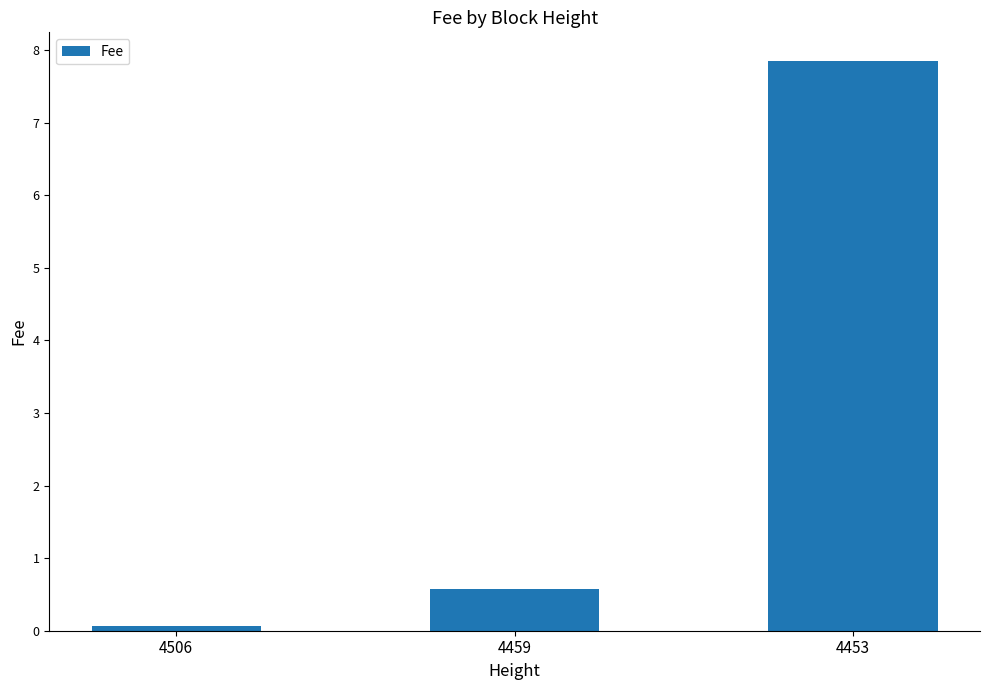

Between 4506 and 4453, which is larger?

4453